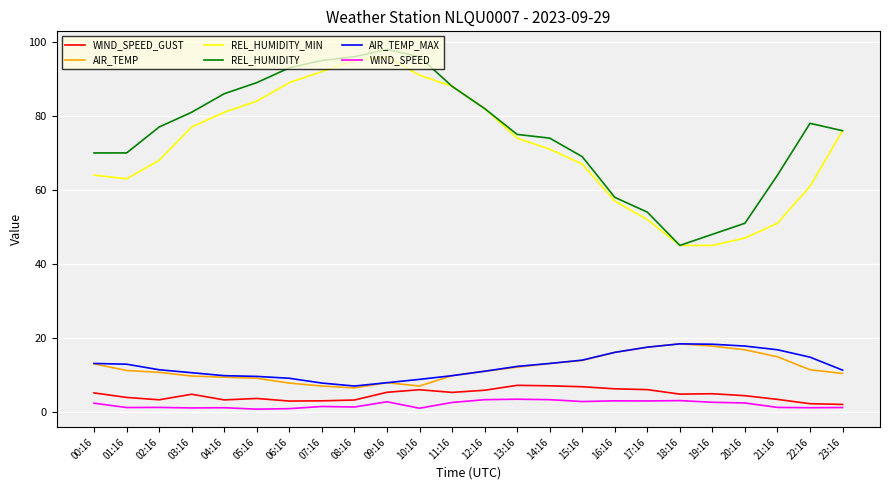

True or false: REL_HUMIDITY and WIND_SPEED cross at least once.

False